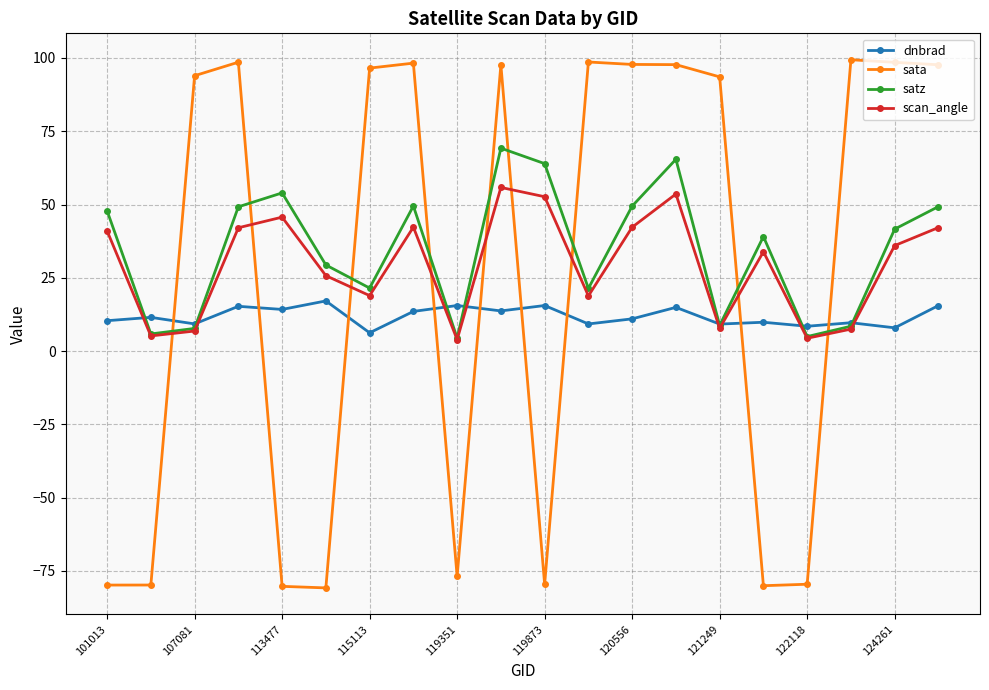

After their last crossing, which series has the higher values: sata or satz?

sata